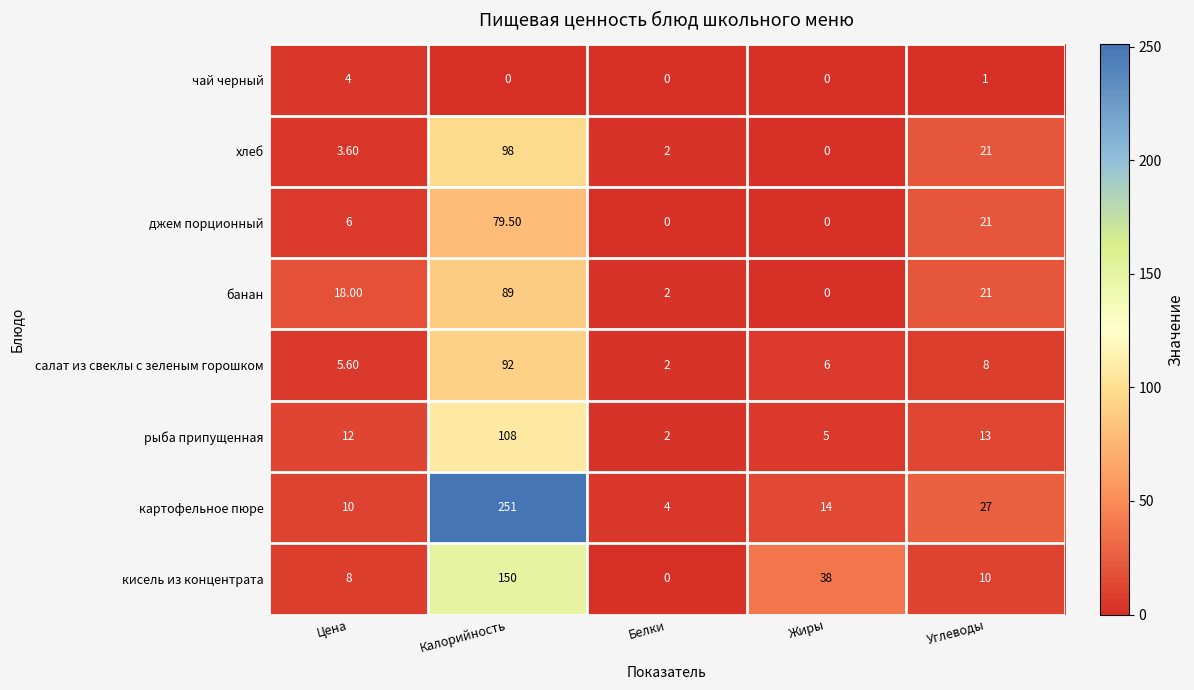

At which label is картофельное пюре closest to 127?

Углеводы